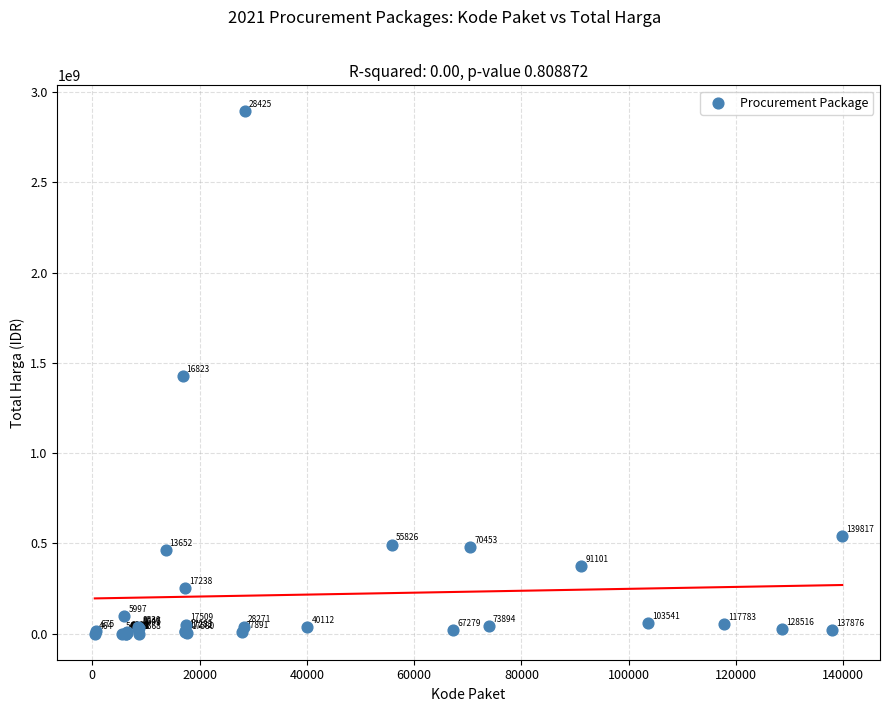

What Y value in the scatter plot is closest to 1446100000?

1425867900